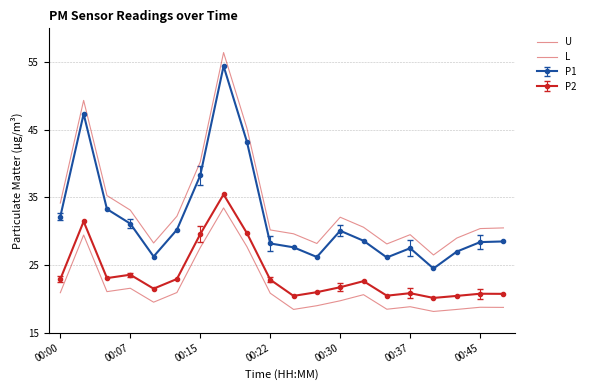

How many categories are shown in the chart?

20